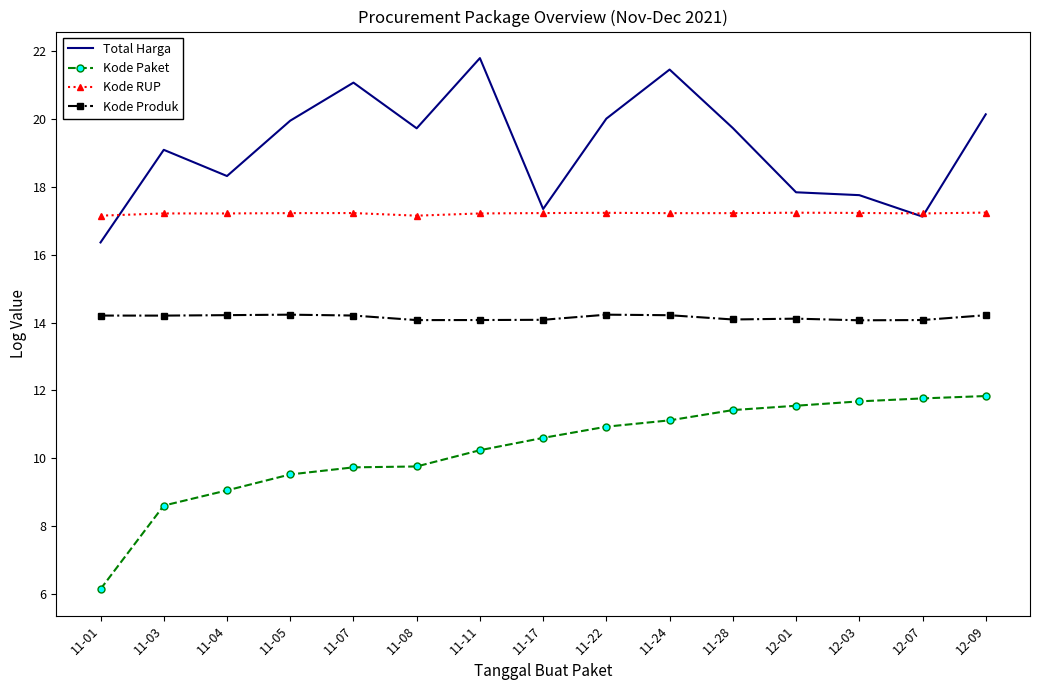

The Kode Produk series shows 14.1 at 12-07. True or false?

True